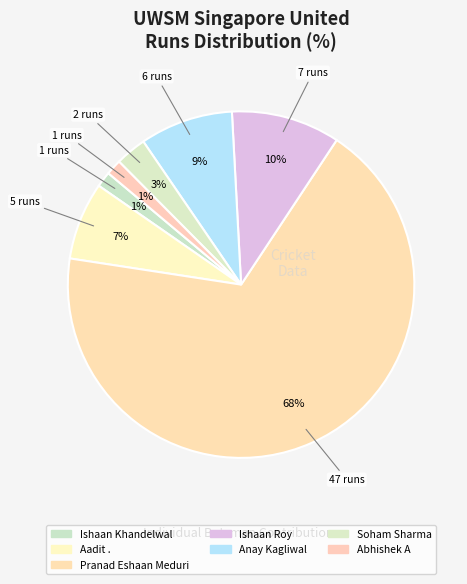

Count the number of slices in the pie.

7